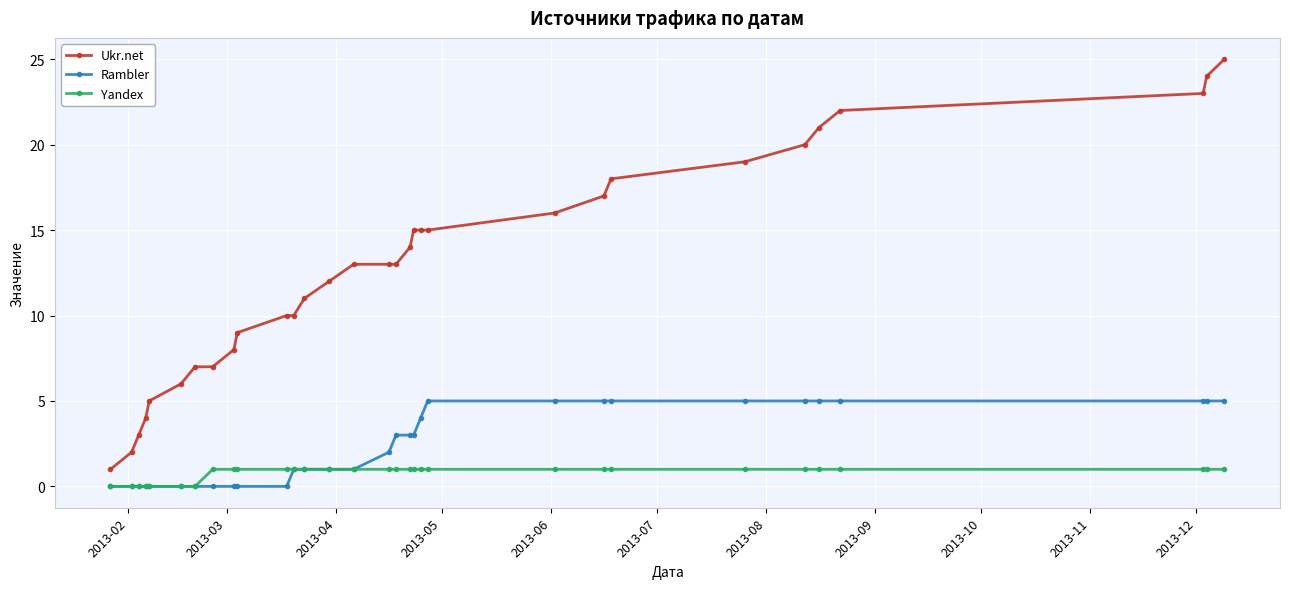

Does the chart display data point markers on the line(s)?

Yes